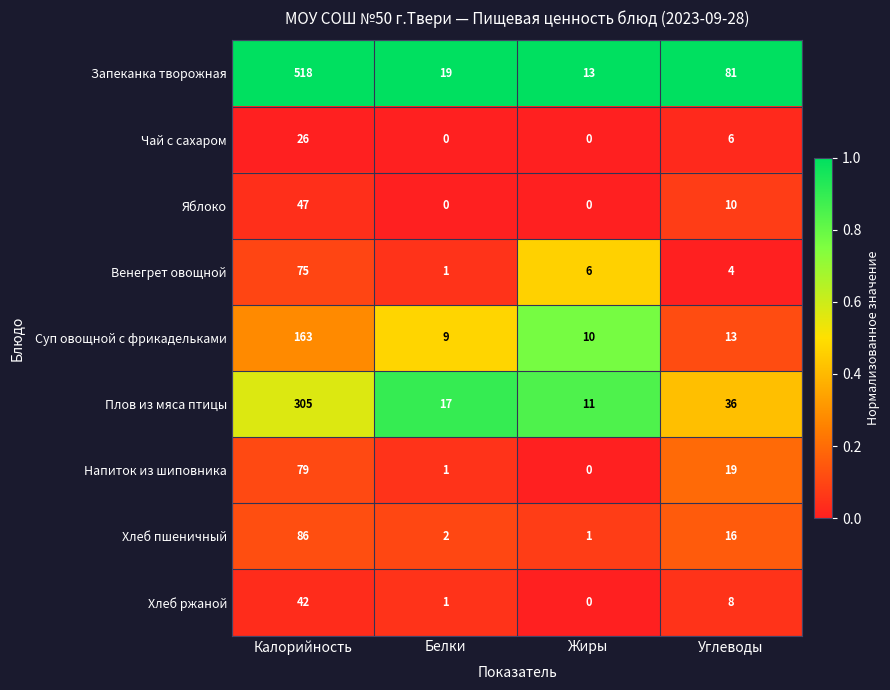

What is the total value across all series at Жиры?

41